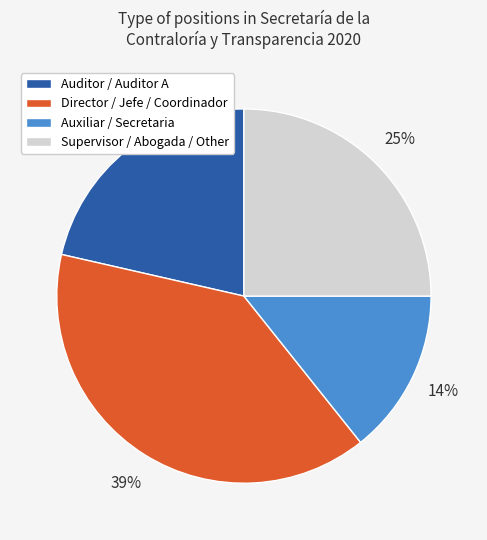

Do Supervisor / Abogada / Other and Director / Jefe / Coordinador together represent more than half of the pie?

Yes